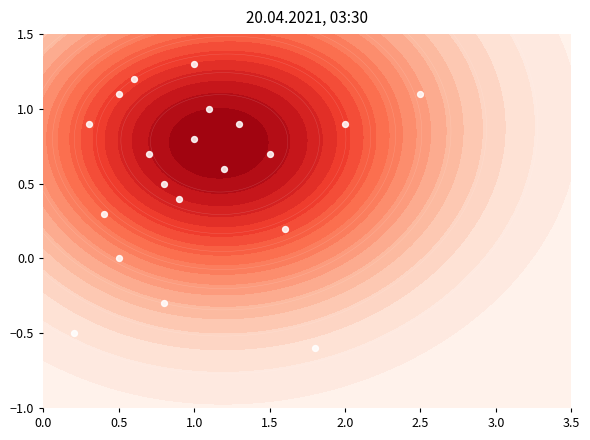

How many values are below zero?

3